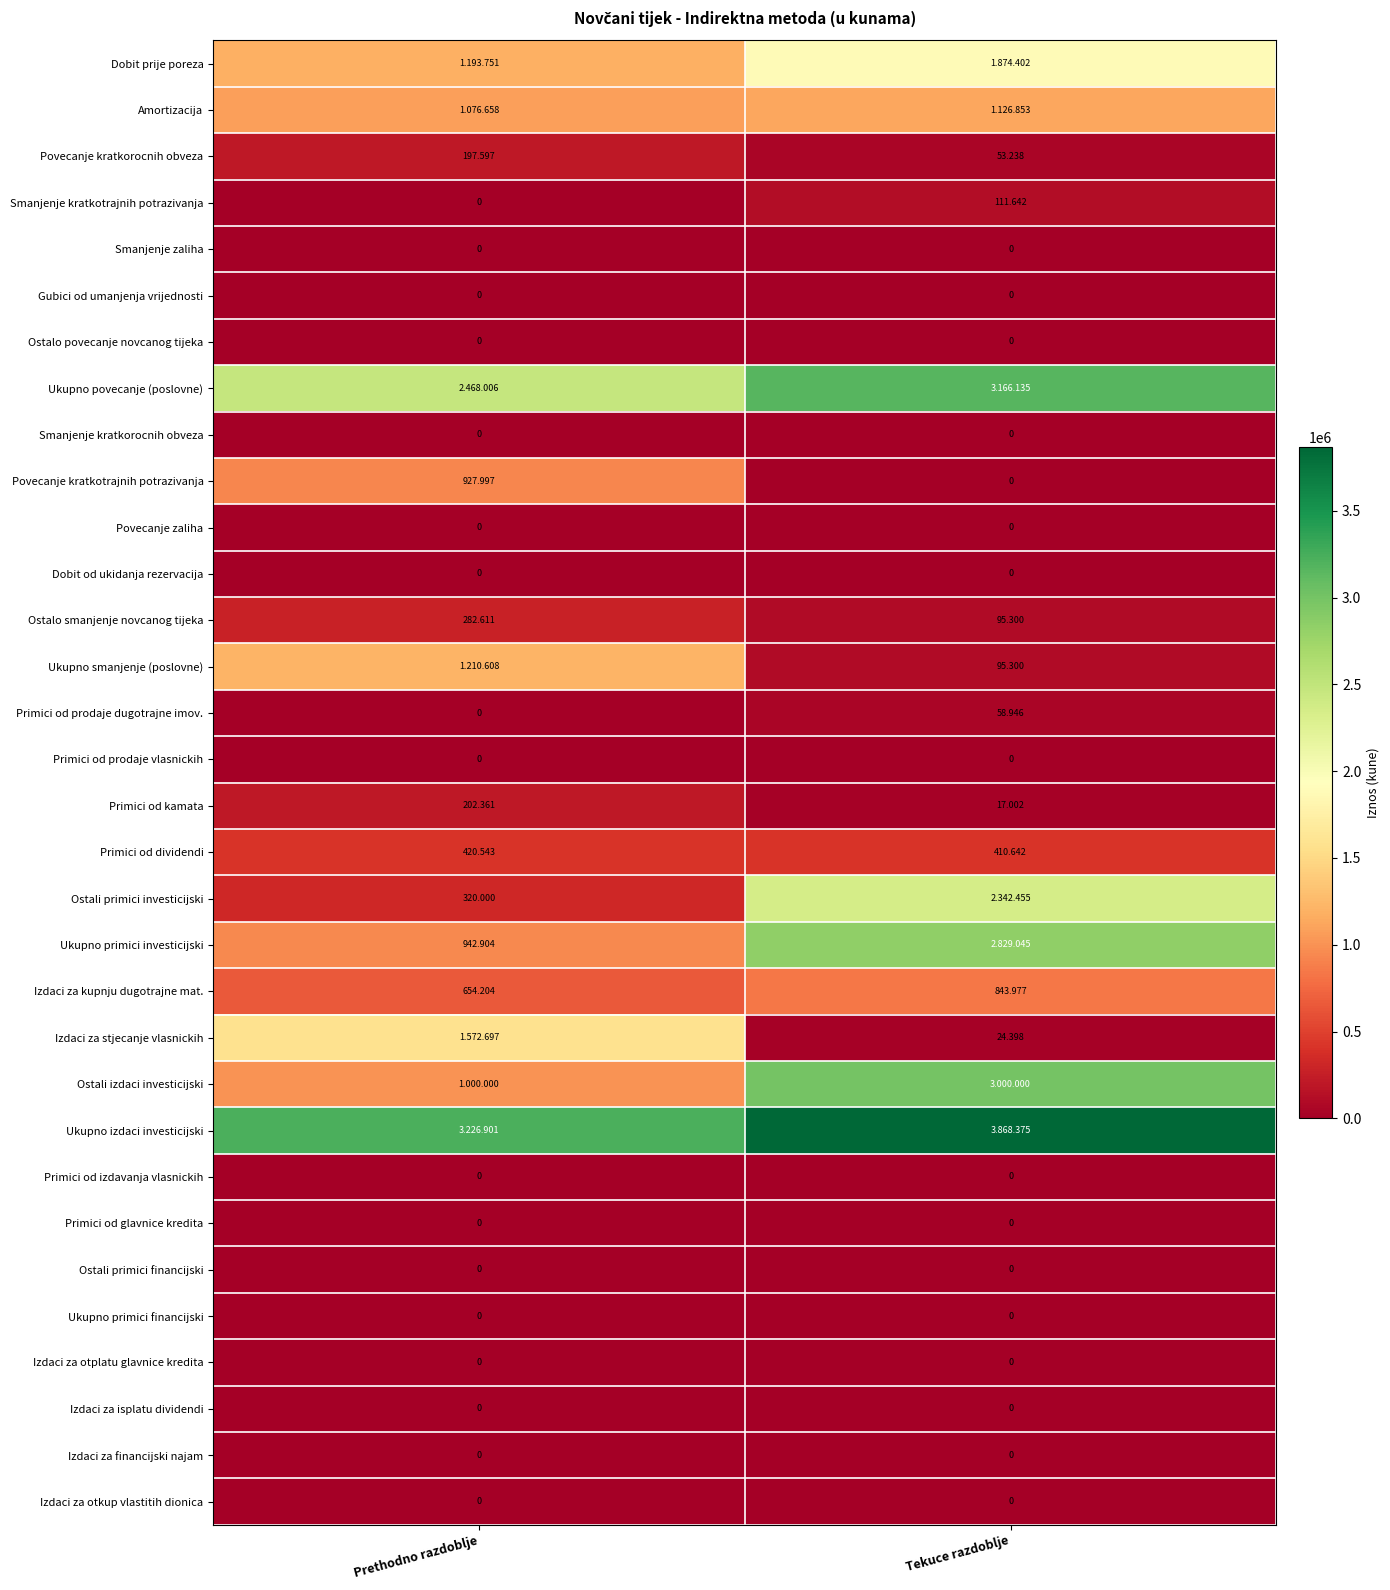

Rank the categories by Dobit prije poreza value from lowest to highest.

Prethodno razdoblje, Tekuce razdoblje